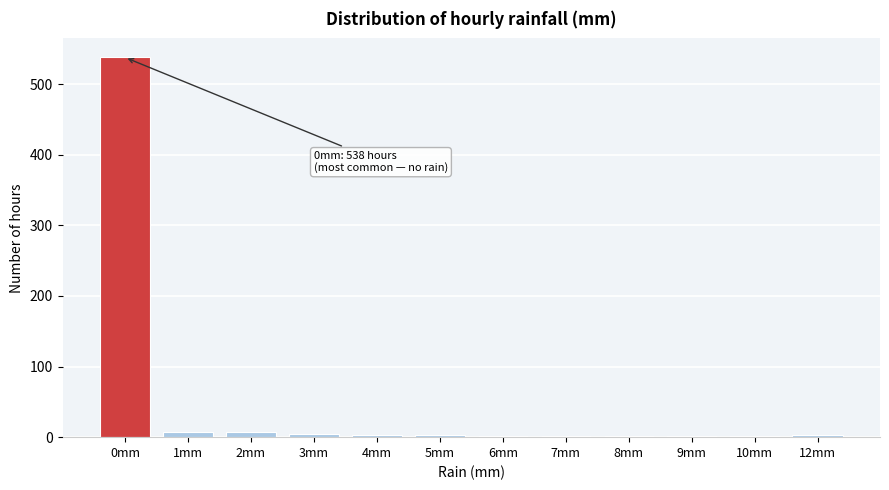

What is the sum of all values?

576